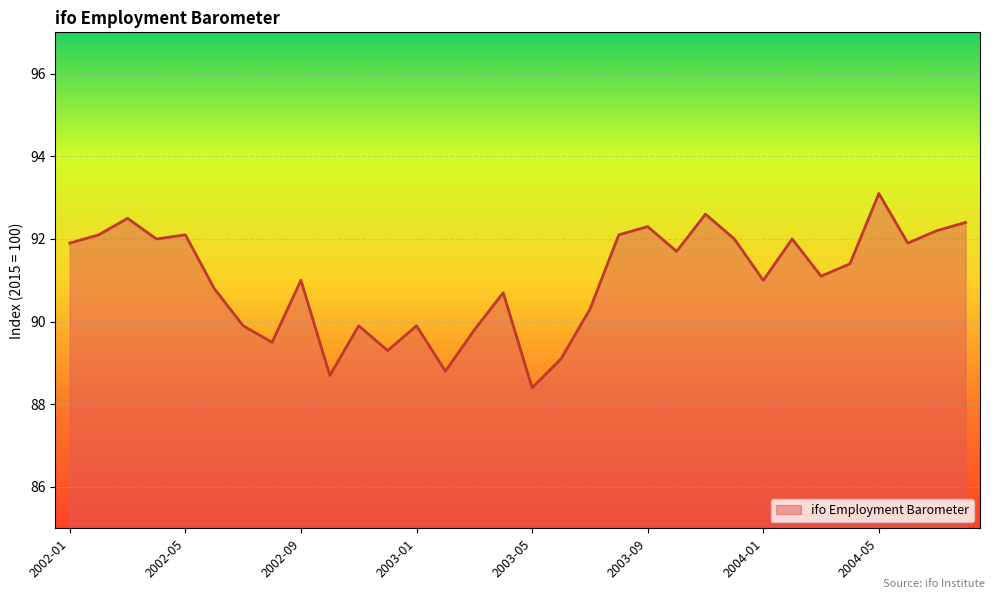

What is the difference between the maximum and minimum values?

4.7